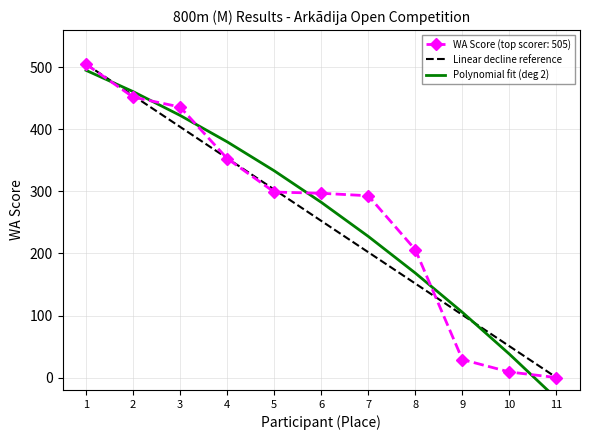

At how many categories does at least one series exceed 416?

3